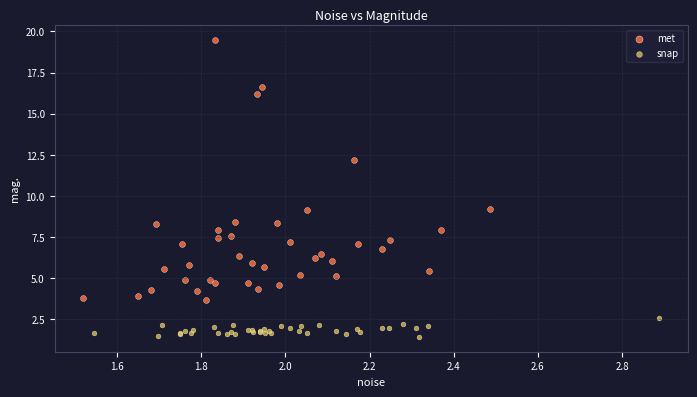

Which series contains the lowest Y value?

snap